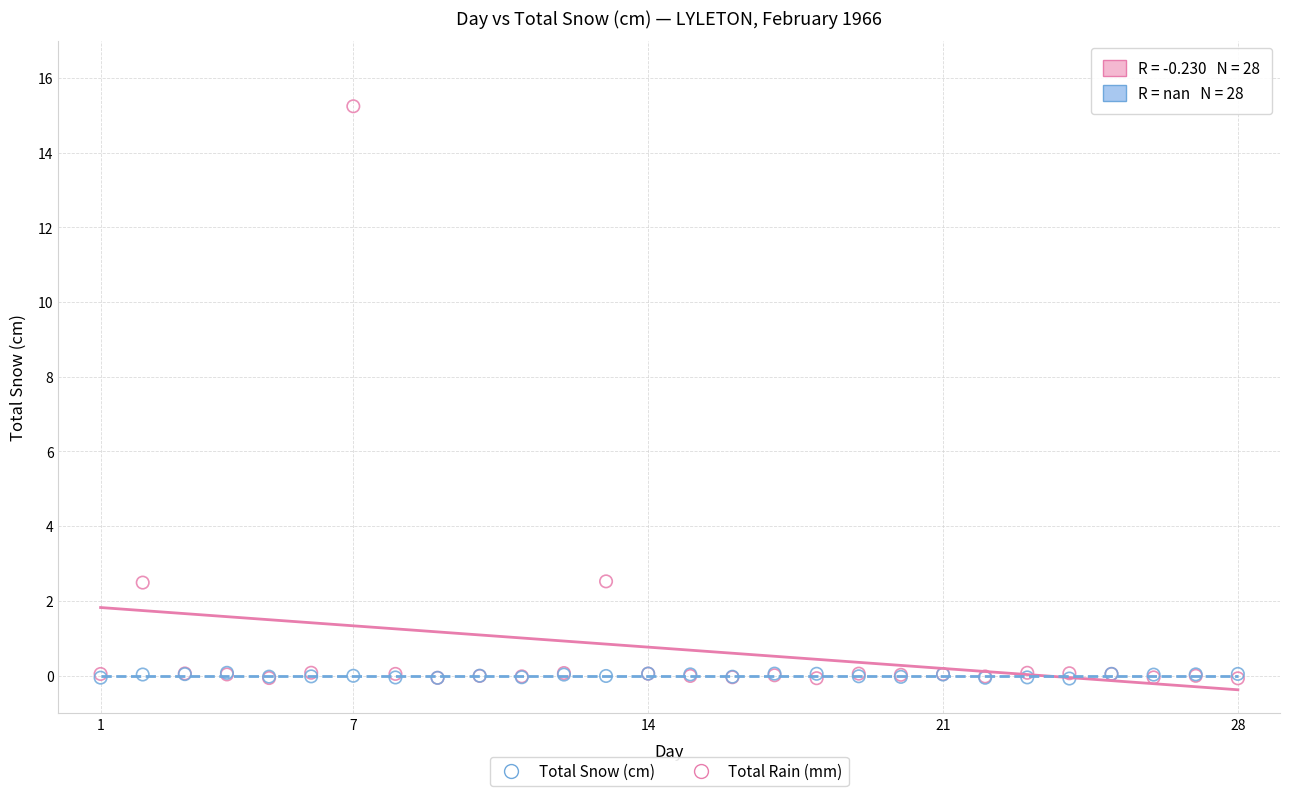

What are all the series names shown in the legend?

Total Snow (cm), Total Rain (mm)